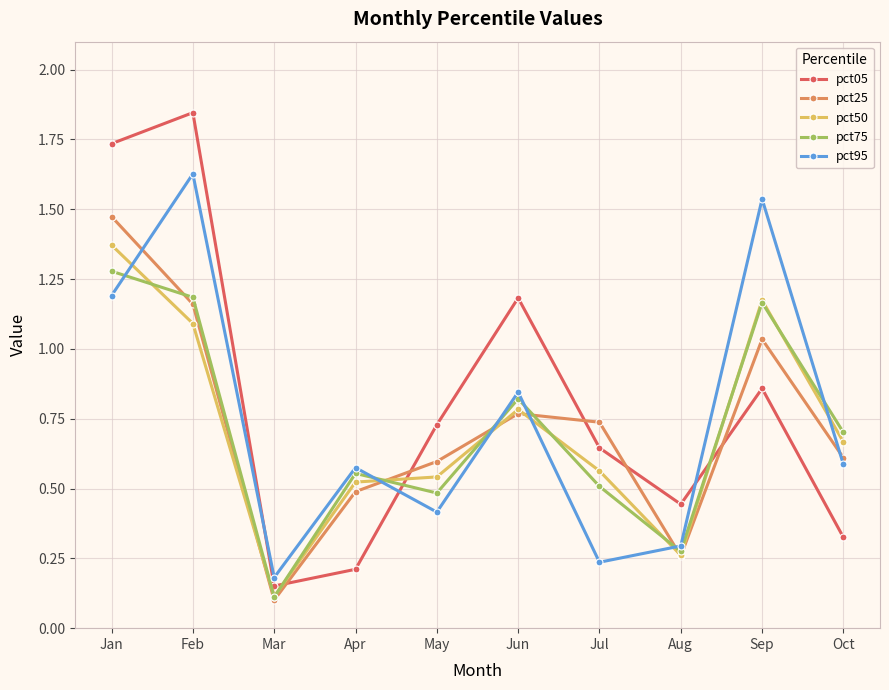

What is the spread (max minus min) of values at Mar?

0.1